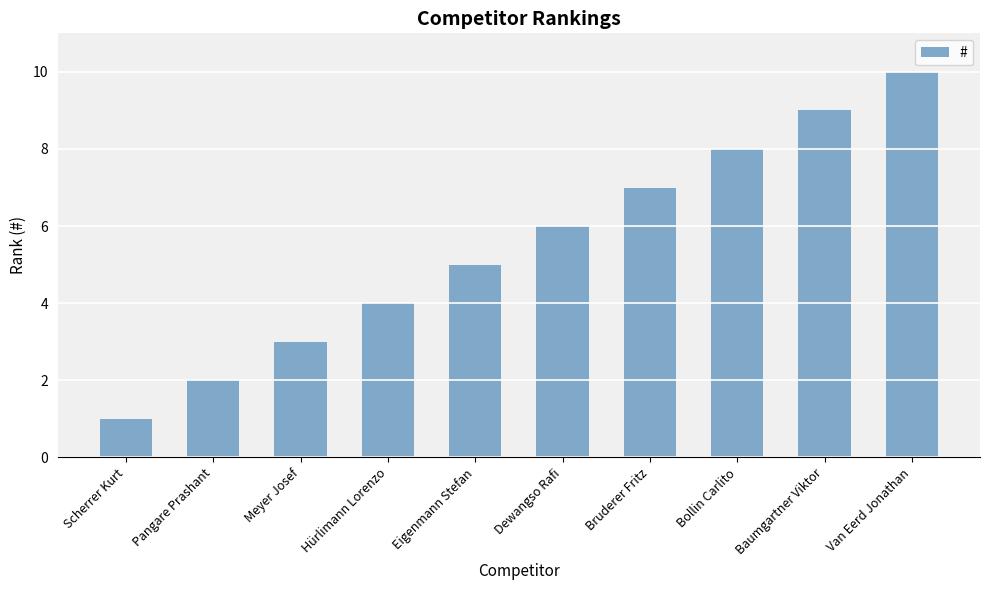

At which category does the chart reach its peak across all series?

Van Eerd Jonathan